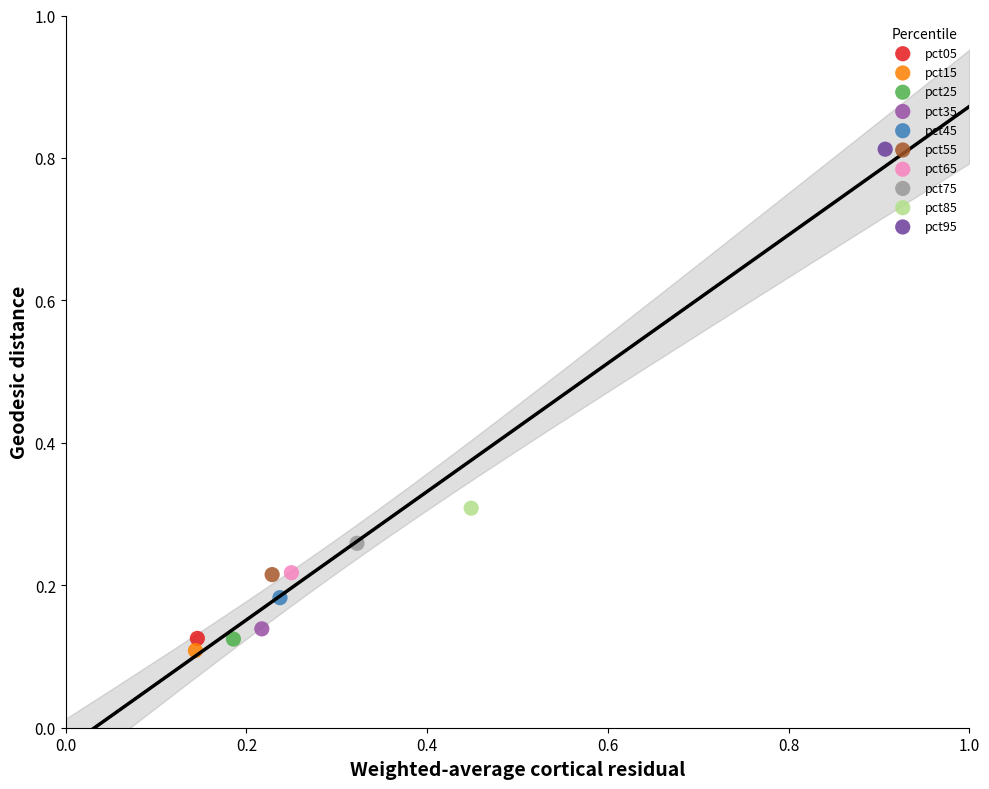

Which series reaches the minimum Y coordinate?

pct15